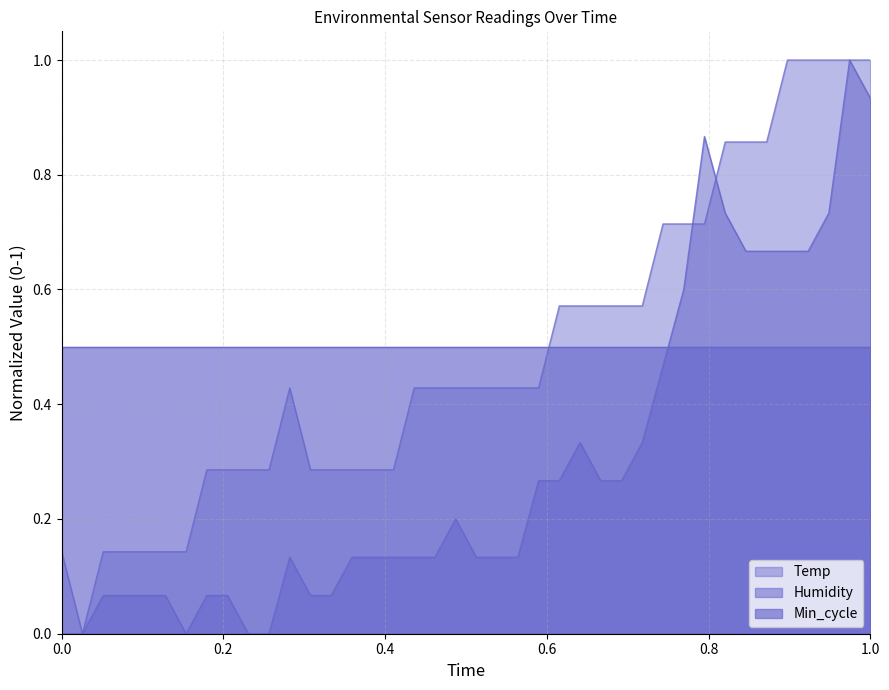

How many intersections are there between Temp and Min_cycle?

1